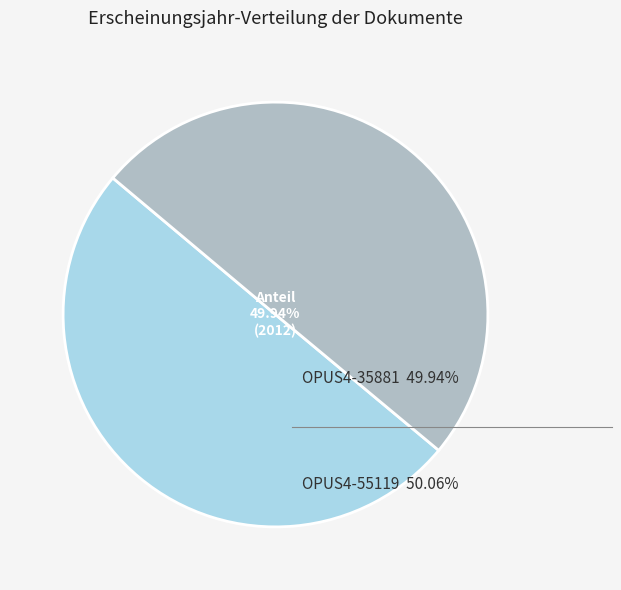

Is there any slice that represents more than half of the pie?

Yes